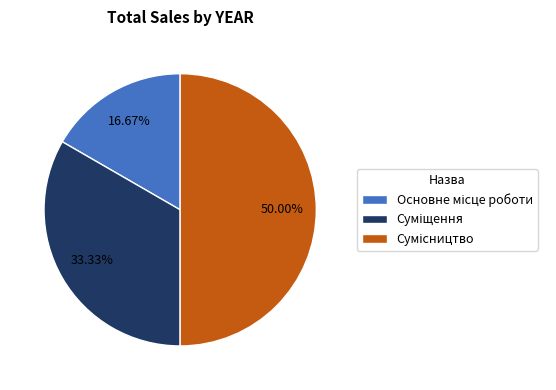

Which category has the smallest portion of the pie?

Основне місце роботи